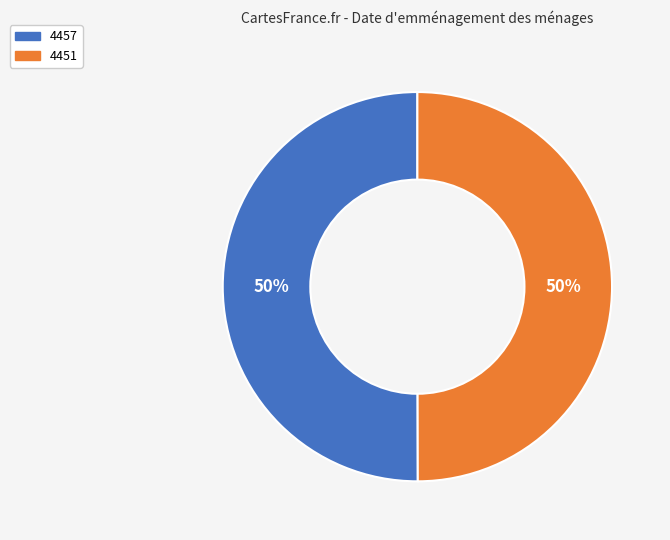

To the nearest percent, what is the average slice percentage?

50%